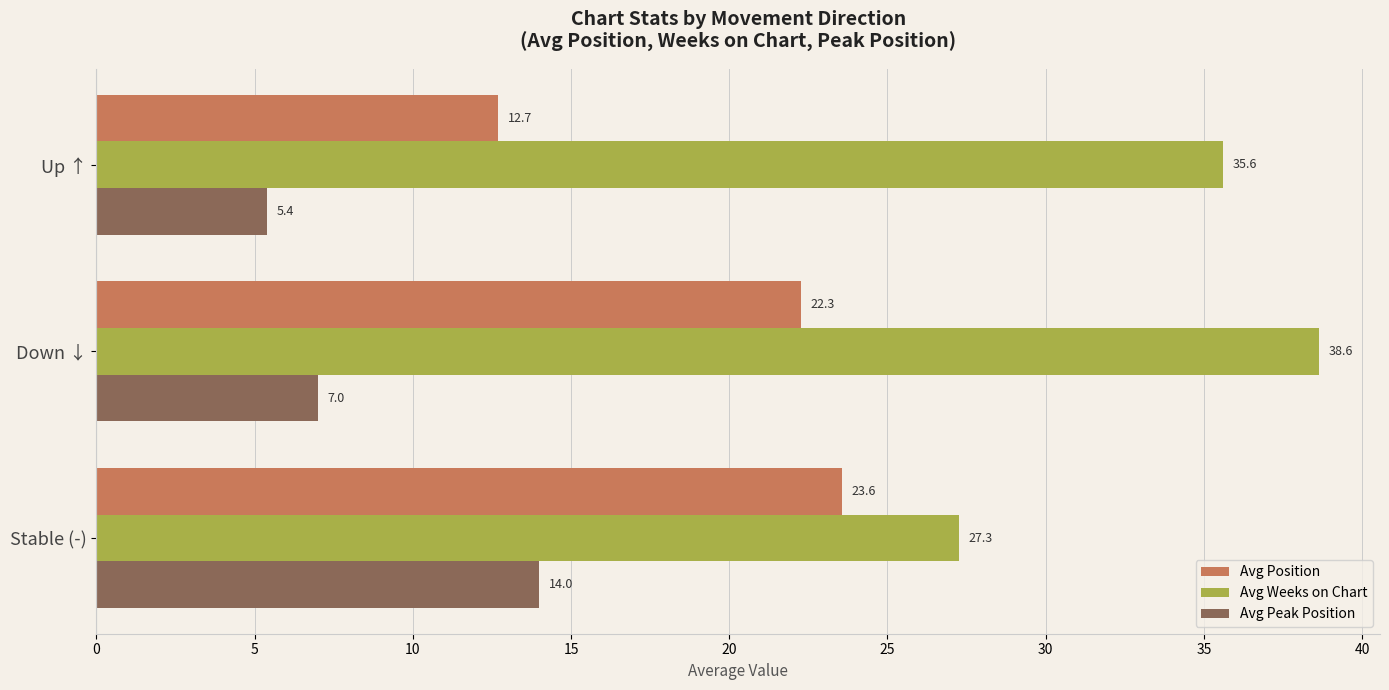

What is the lowest value of the Avg Position series?

12.7